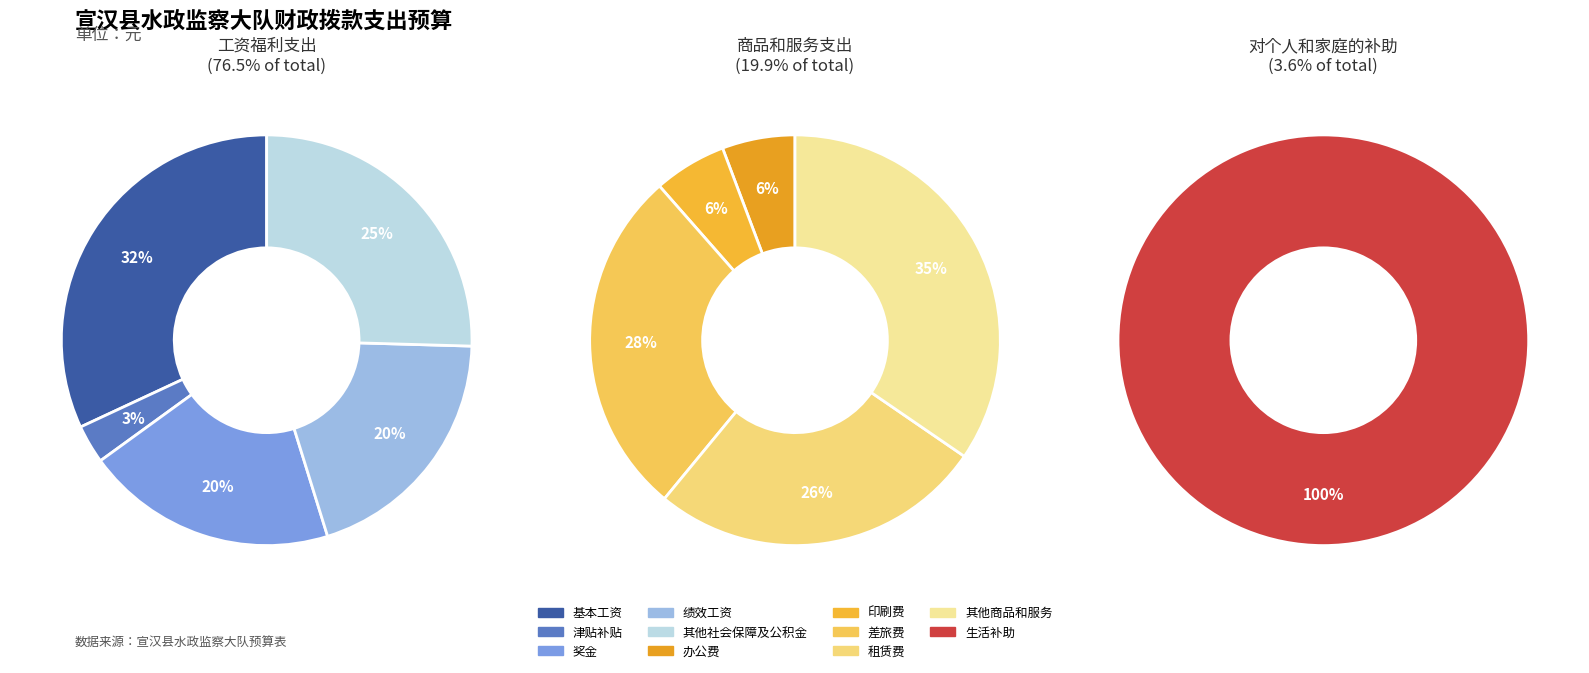

What is the smallest slice in the pie chart?

对个人和家庭的补助